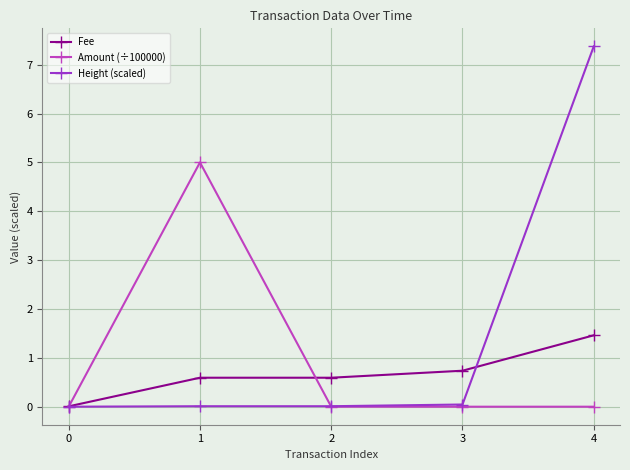

Is this an area chart (filled region under the line)?

No